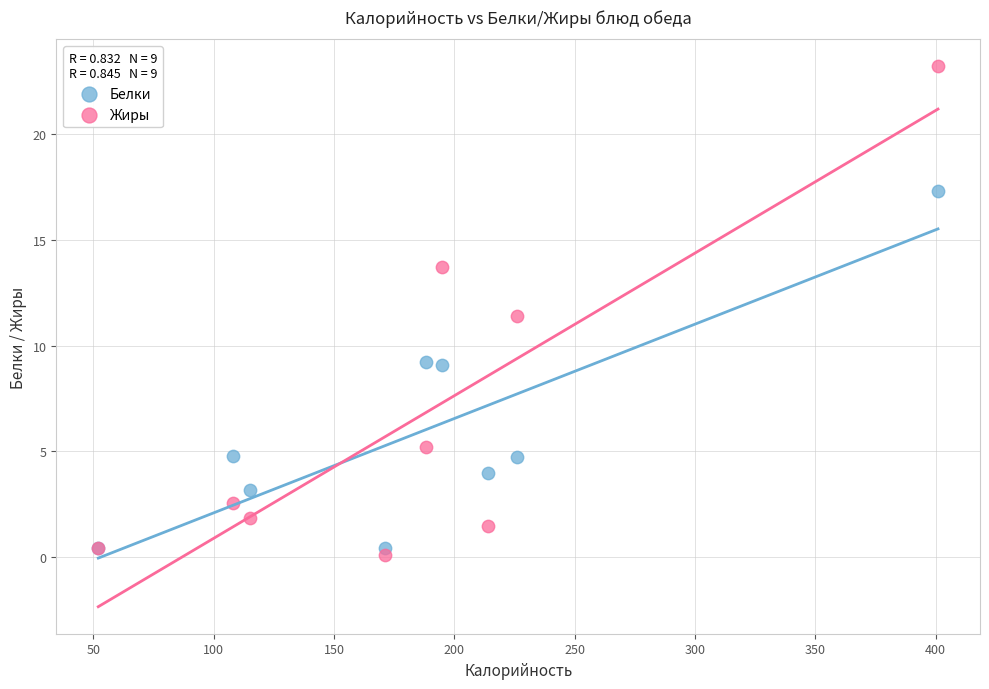

Across all series, what Y value is closest to 11?

11.4